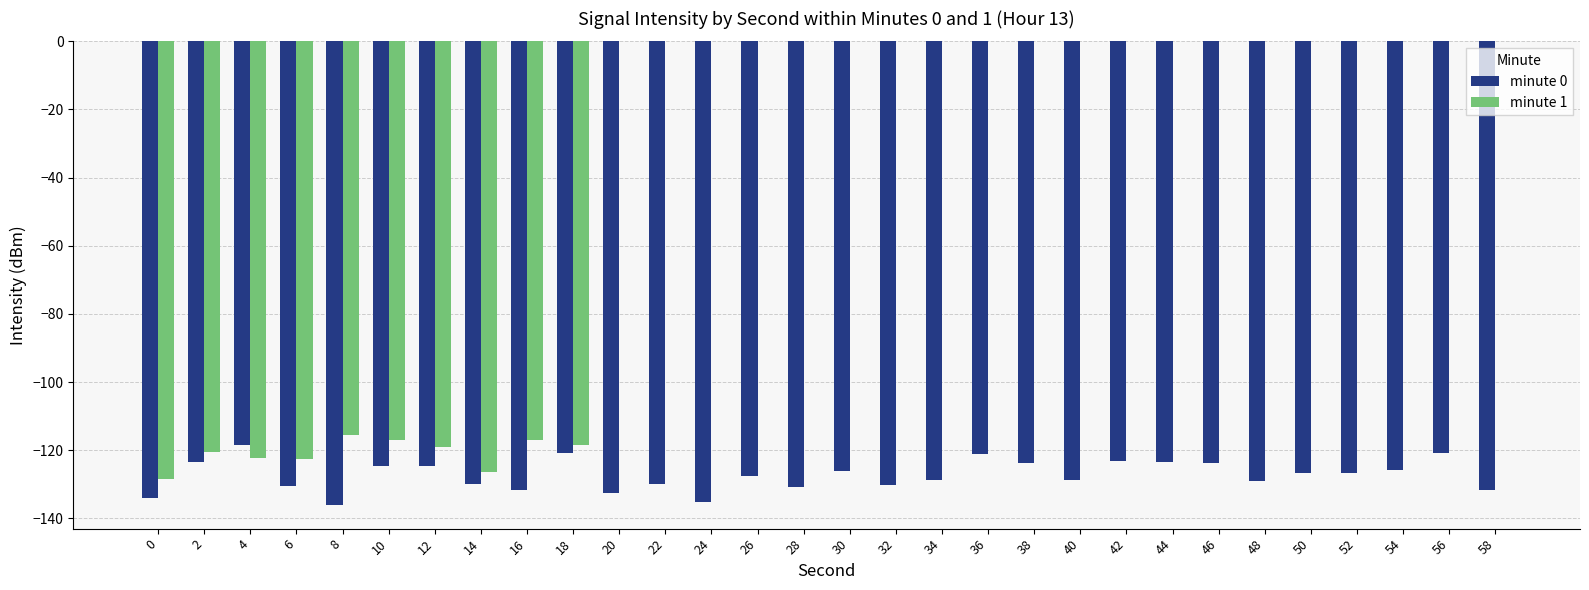

The value of minute 1 at 54 is 0.0. True or false?

True